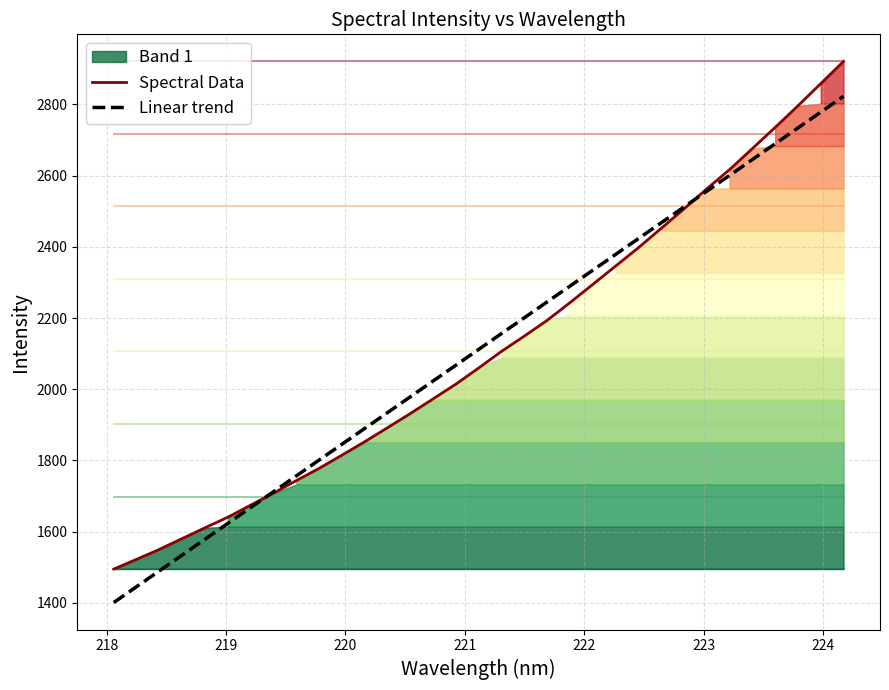

Which series has the largest range (max minus min)?

Spectral Data